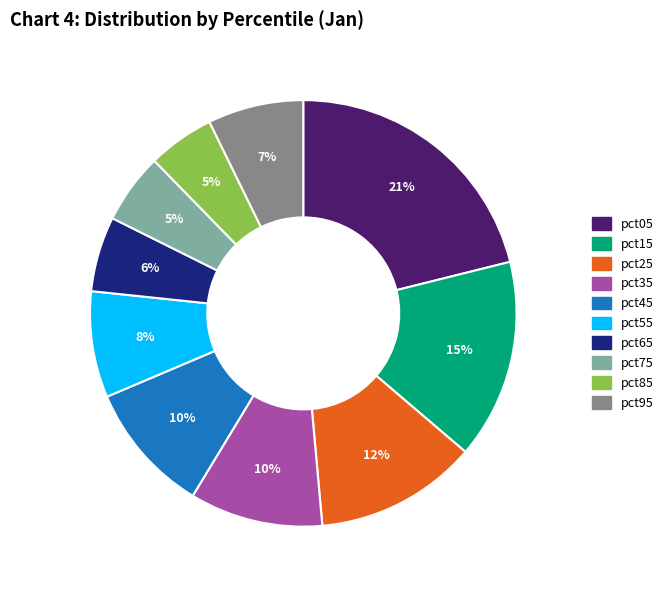

How many slices are in this pie chart?

10